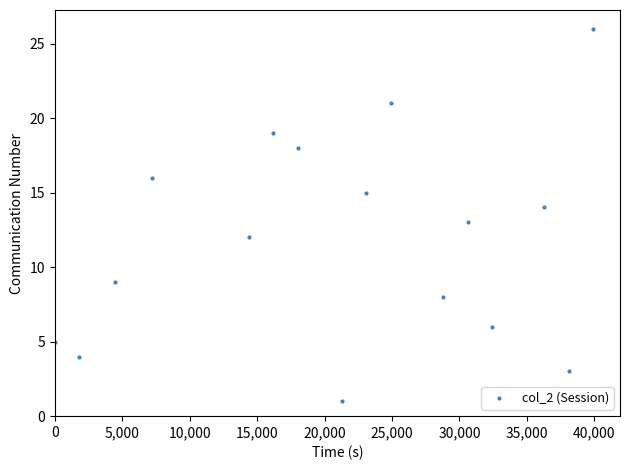

What is the maximum value shown in the chart?

26